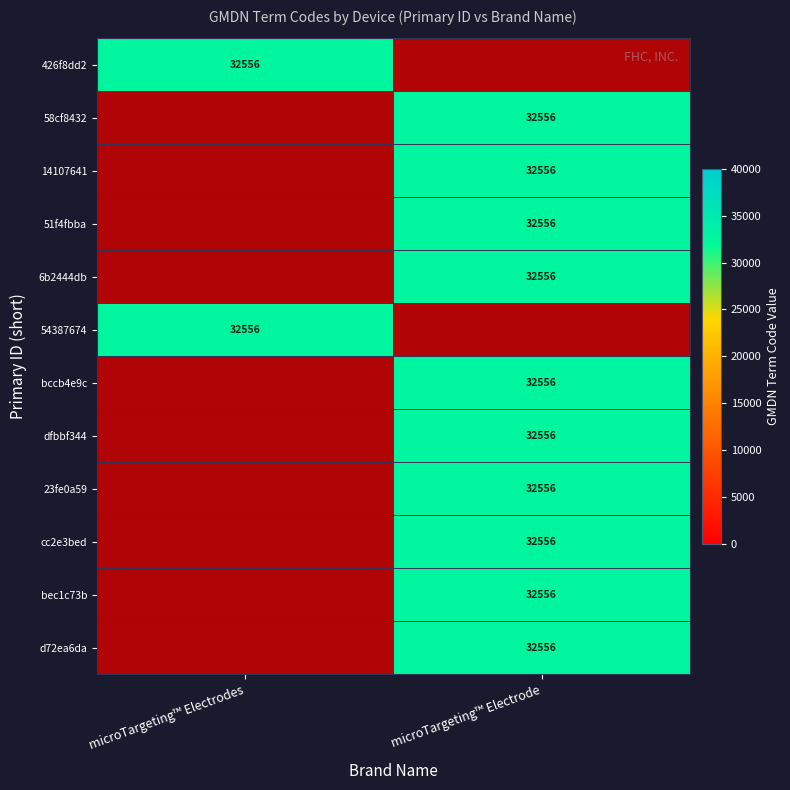

Which has a higher value, microTargeting™ Electrodes or microTargeting™ Electrode?

microTargeting™ Electrode